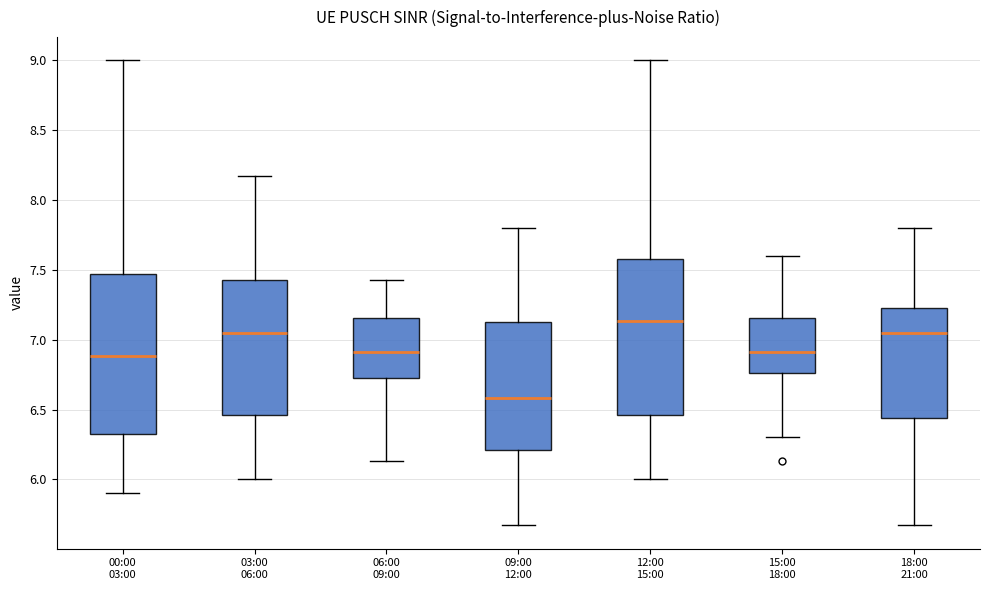

Which box's median line is the lowest?

09:00 12:00